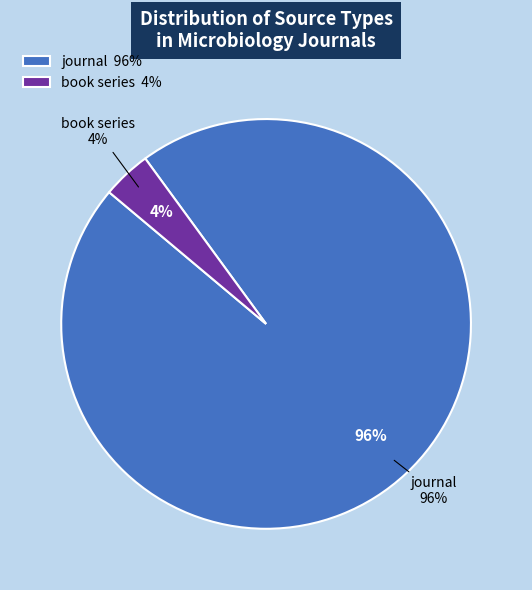

Is it true that book series is 1% of the pie?

False